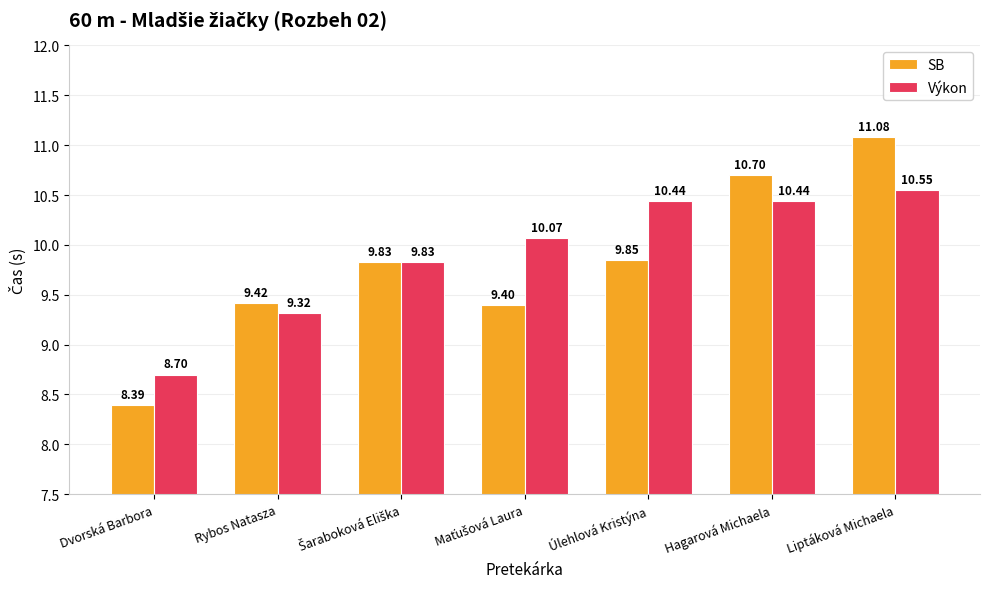

At which label is Výkon closest to 9?

Dvorská Barbora